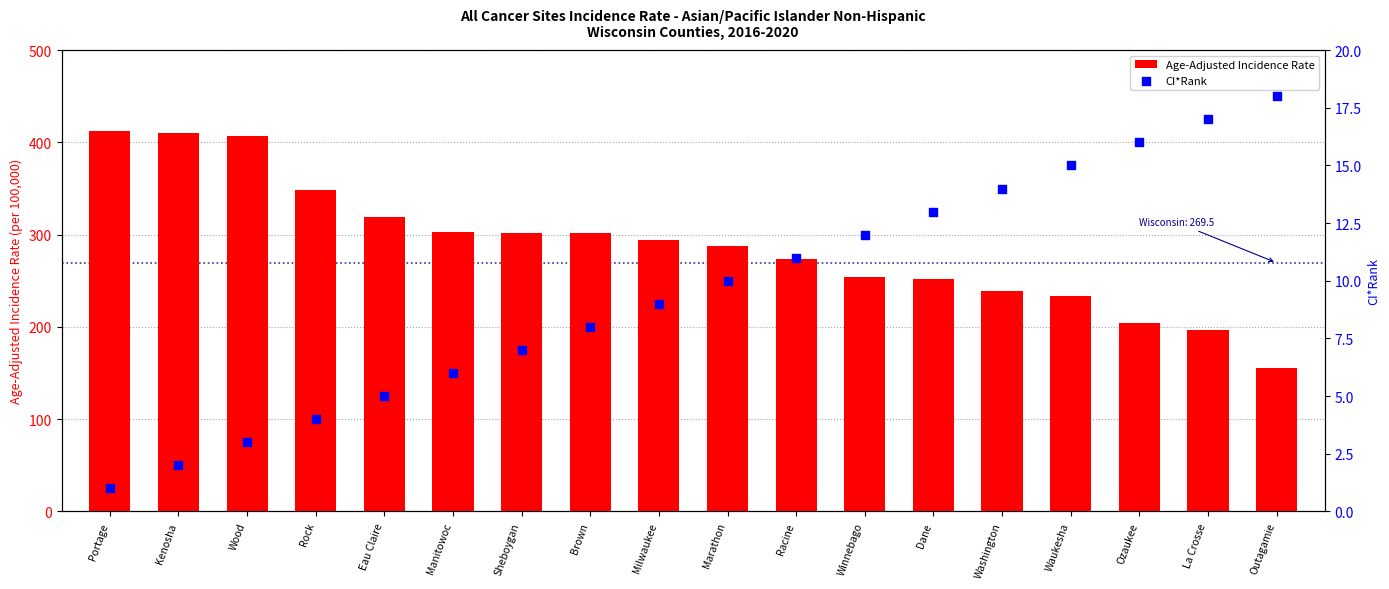

At which category is the sum across all series the highest?

Portage